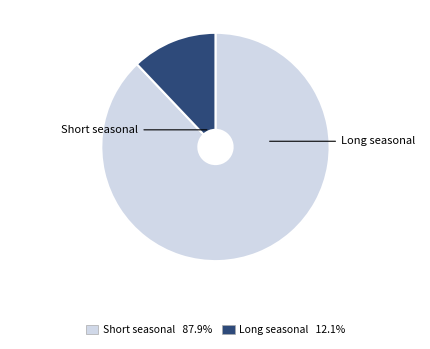

The Long seasonal slice represents 1% of the pie. True or false?

False